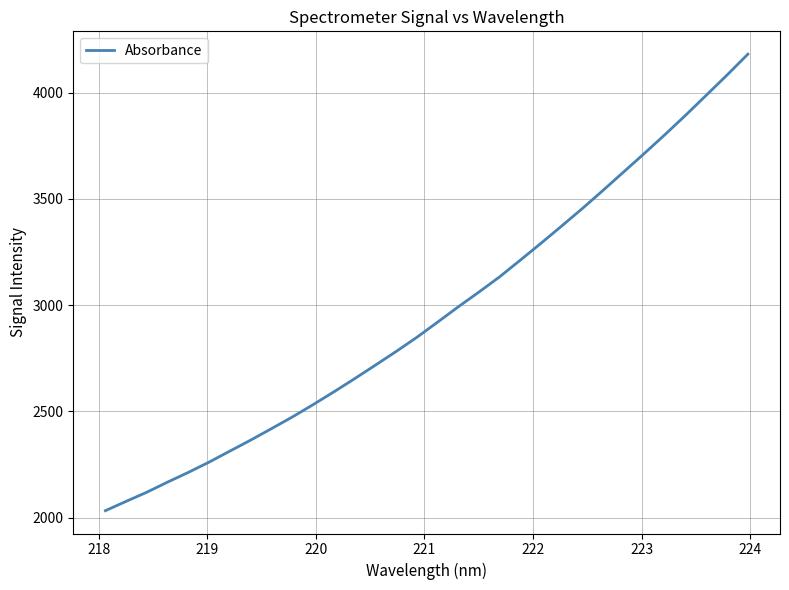

What is the smallest value displayed?

2032.2